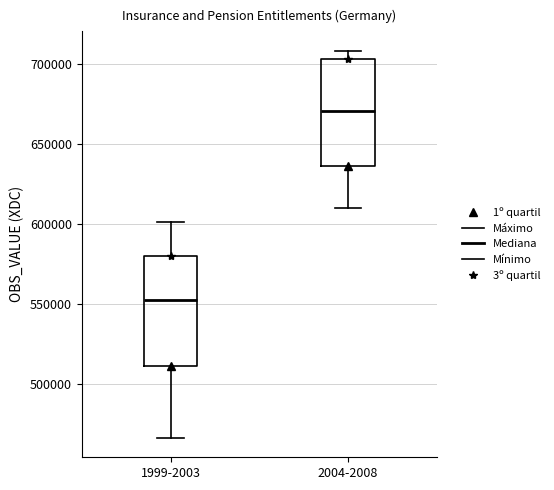

Where does the median line of the box for 2004-2008 sit on the y-axis? The values are not printed on the chart, so give them approximately, as read against the axis.

670000